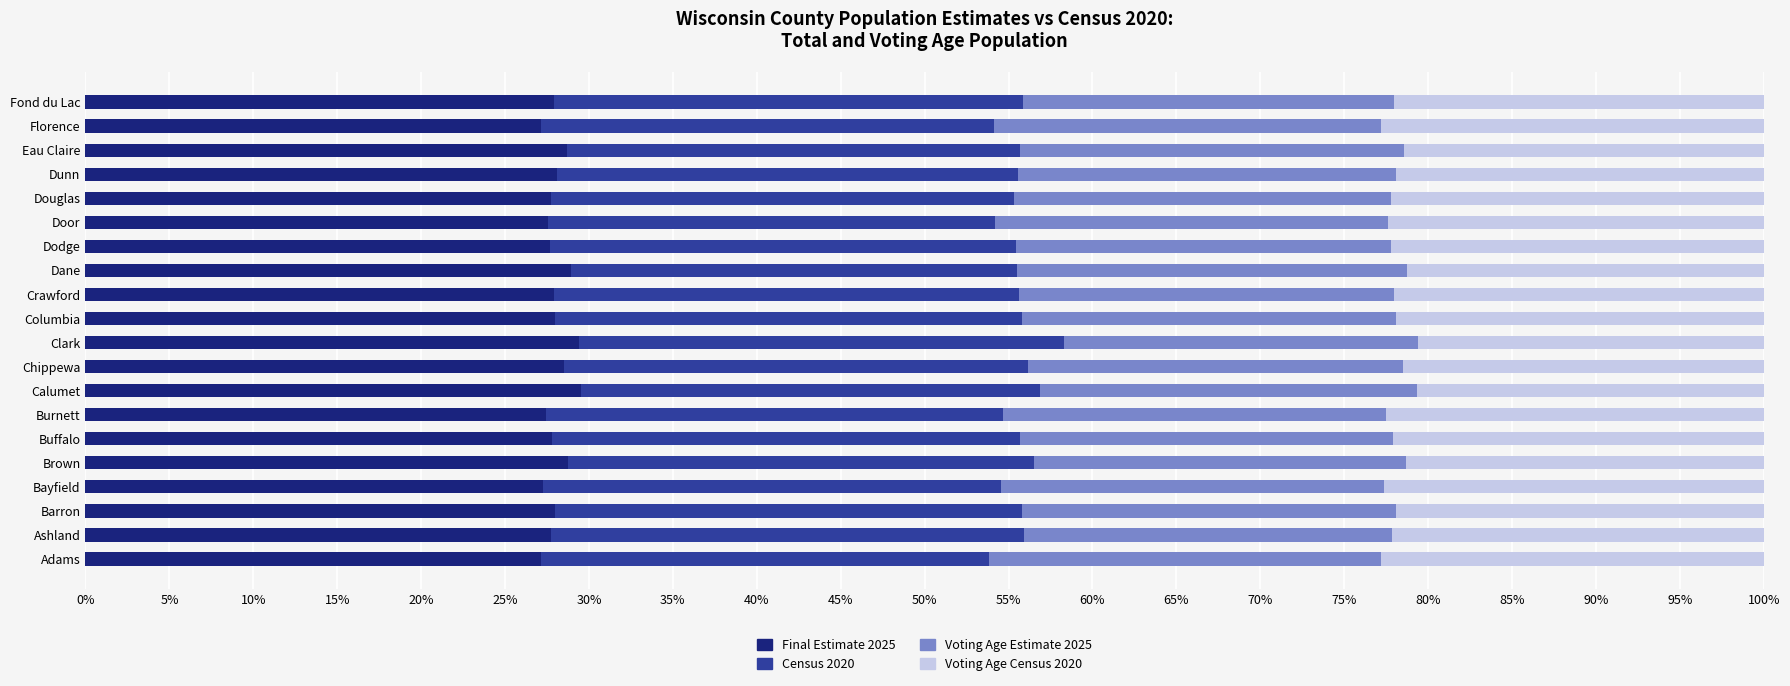

What is the sum of the Final Estimate 2025 values at Ashland and Calumet?

57.3